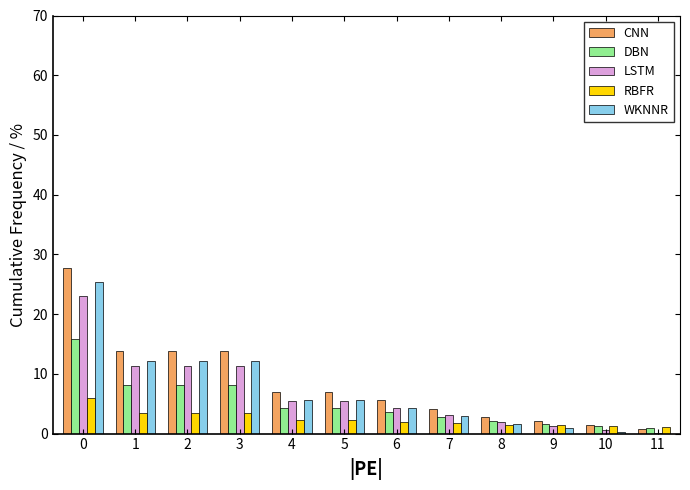

What is the total value across all series at 8?

9.8